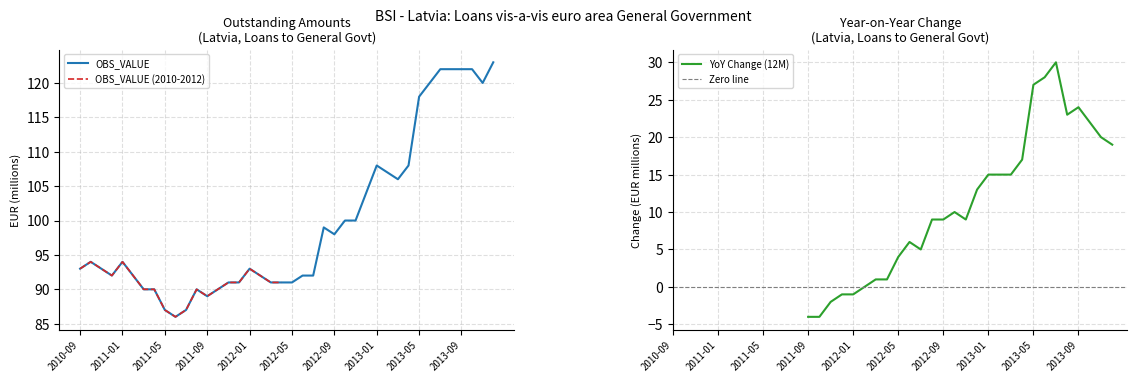

The chart shows a value of 148 at 2011-01. True or false?

False